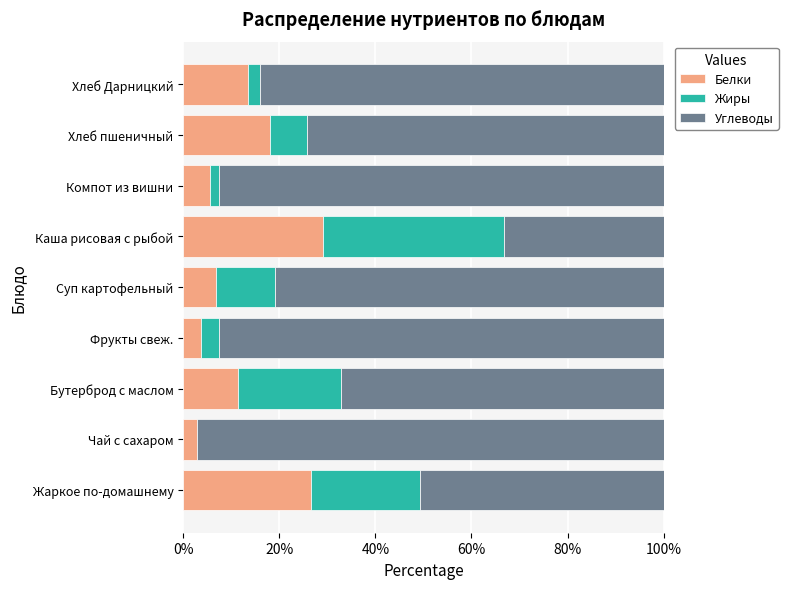

What is the highest value of the Белки series?

29.1